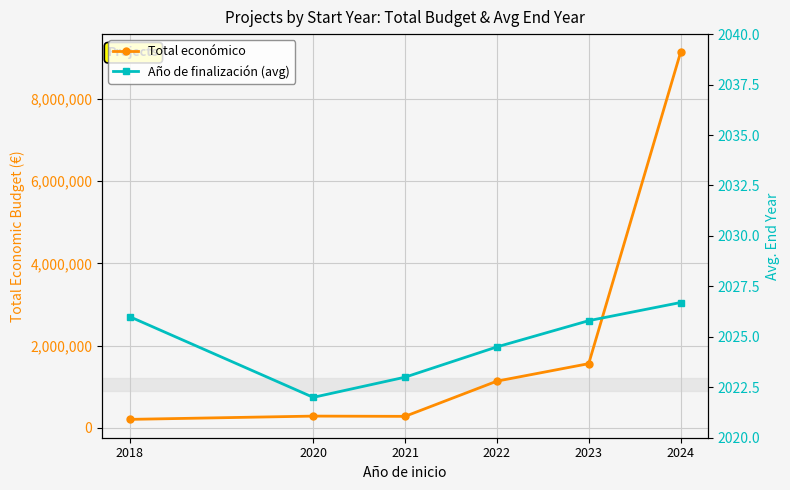

At which label does Total económico reach its peak?

2024